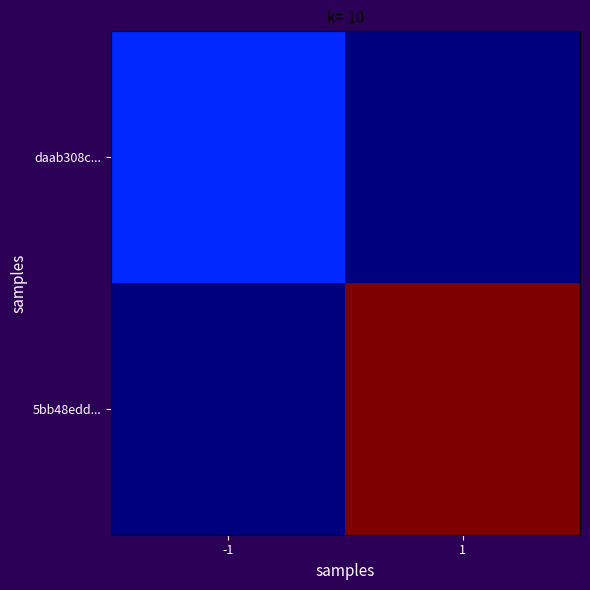

Which series changed the most between -1 and 1?

5bb48edd...